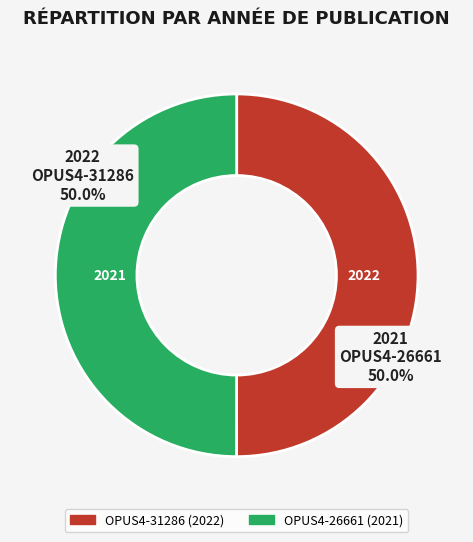

Is the sum of OPUS4-31286 and OPUS4-26661 greater than half?

Yes